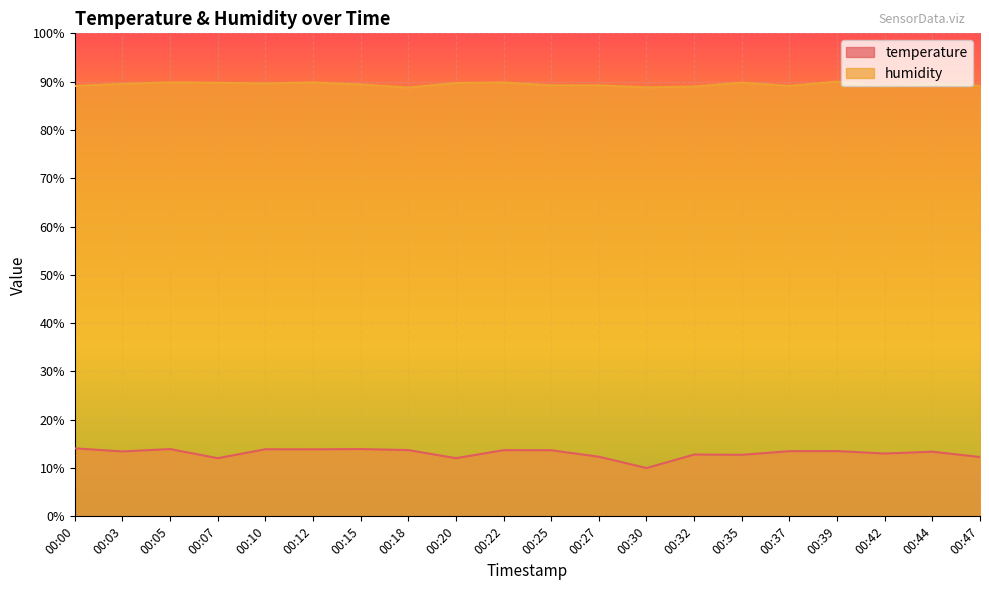

The humidity series shows 89.8 at 00:22. True or false?

True